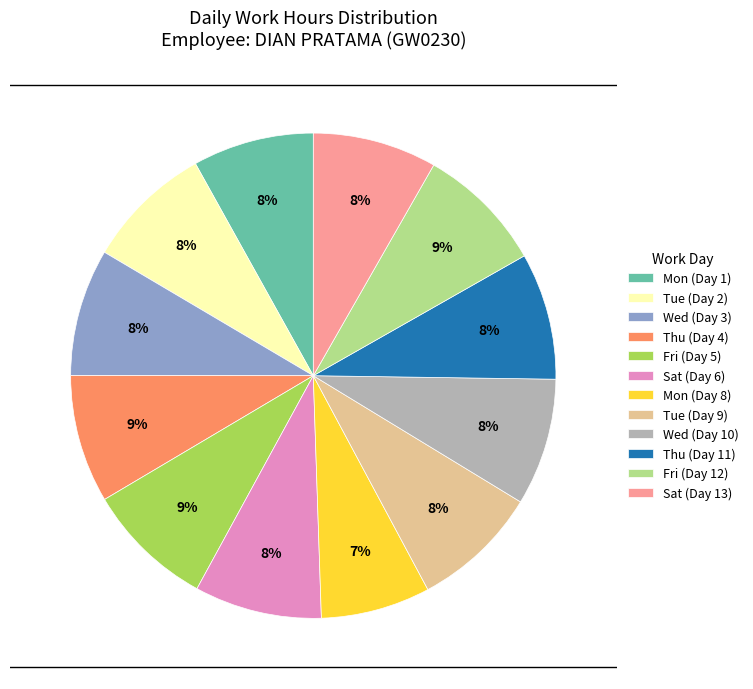

Is there a majority slice in this chart?

No